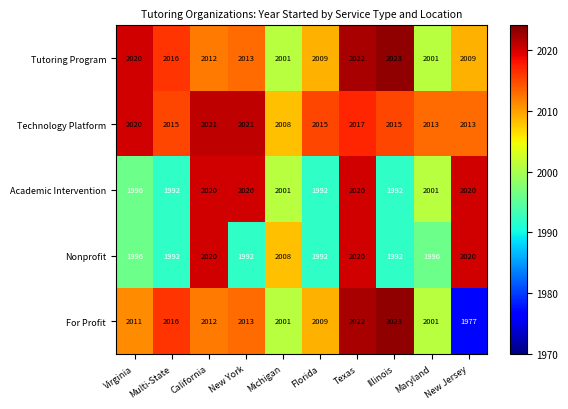

At which label is Tutoring Program closest to 2012?

California